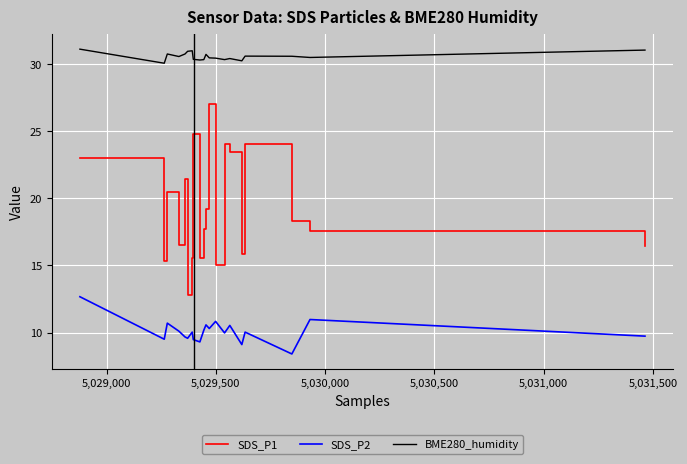

True or false: SDS_P2 and SDS_P1 intersect in this chart.

False